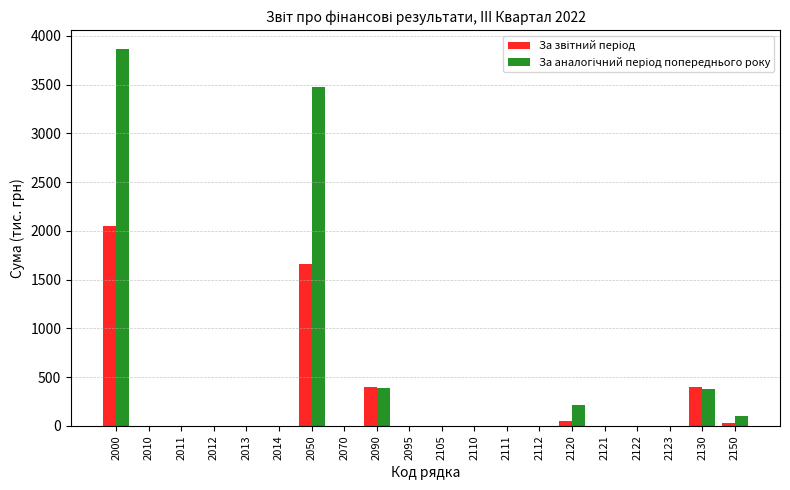

What is the greatest value displayed?

3863